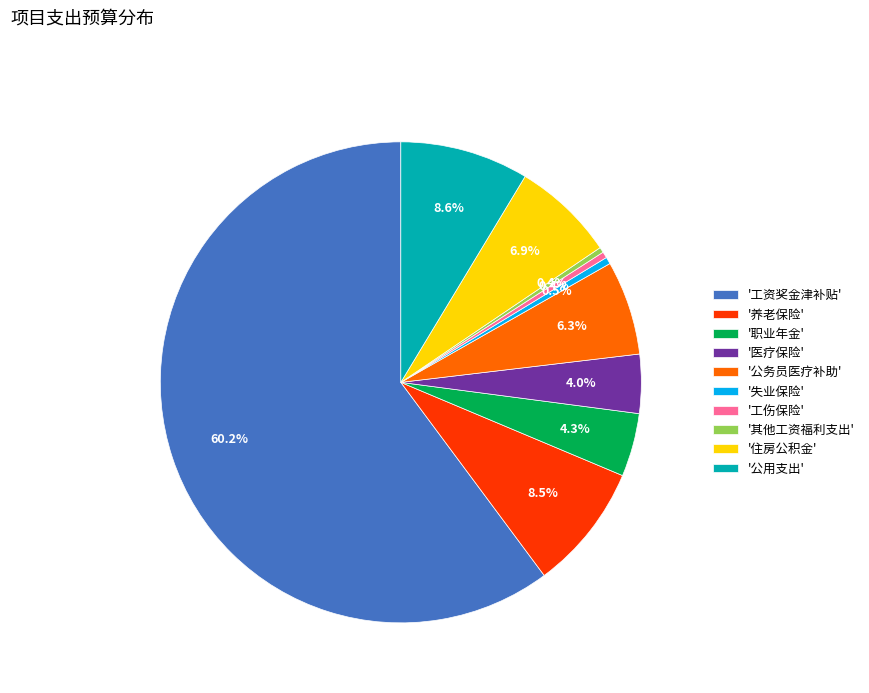

How many segments does this pie chart have?

10